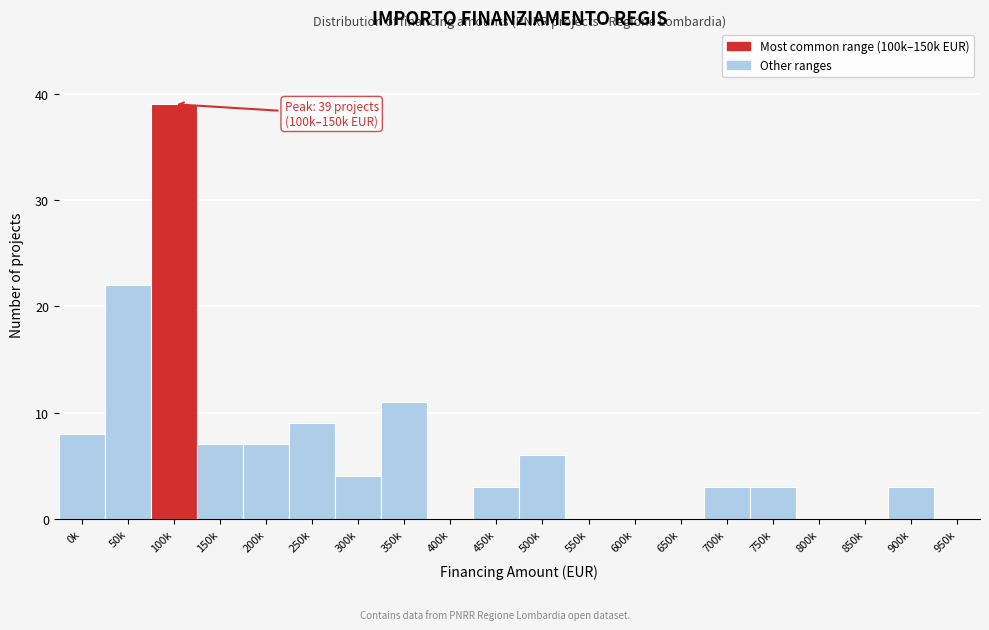

Reading left to right, what are all the values shown in this chart?

0k=8	50k=22	100k=39	150k=7	200k=7	250k=9	300k=4	350k=11	400k=0	450k=3	500k=6	550k=0	600k=0	650k=0	700k=3	750k=3	800k=0	850k=0	900k=3	950k=0